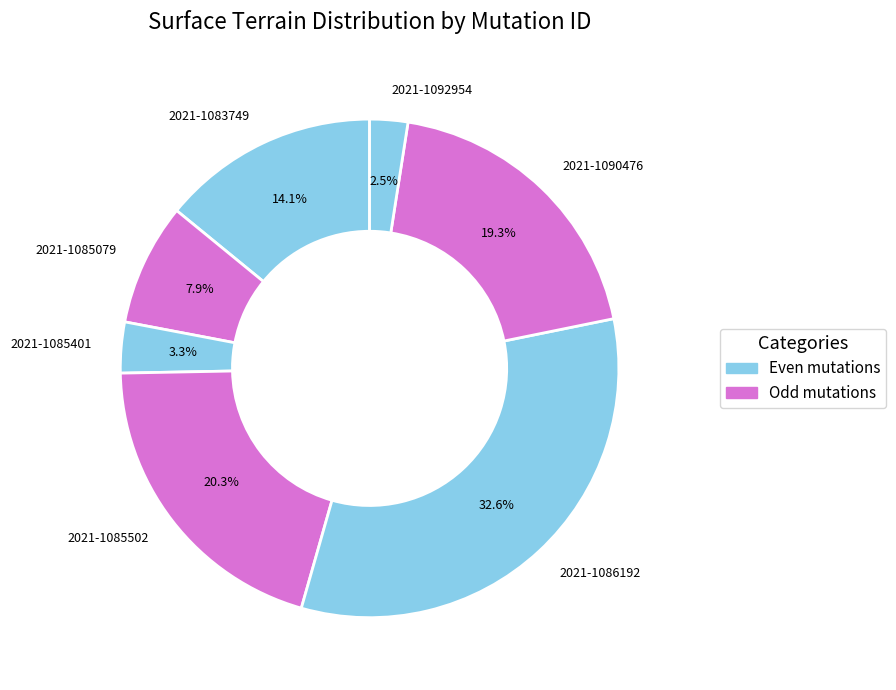

To the nearest percent, what is the combined percentage of 2021-1083749 and 2021-1085502?

34%